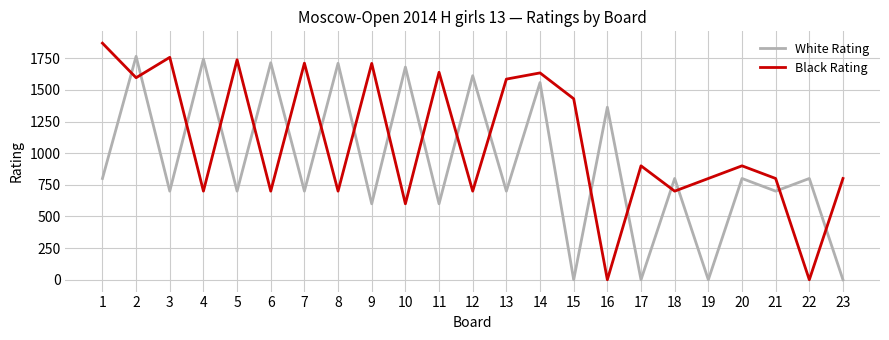

Which series has the largest range (max minus min)?

Black Rating